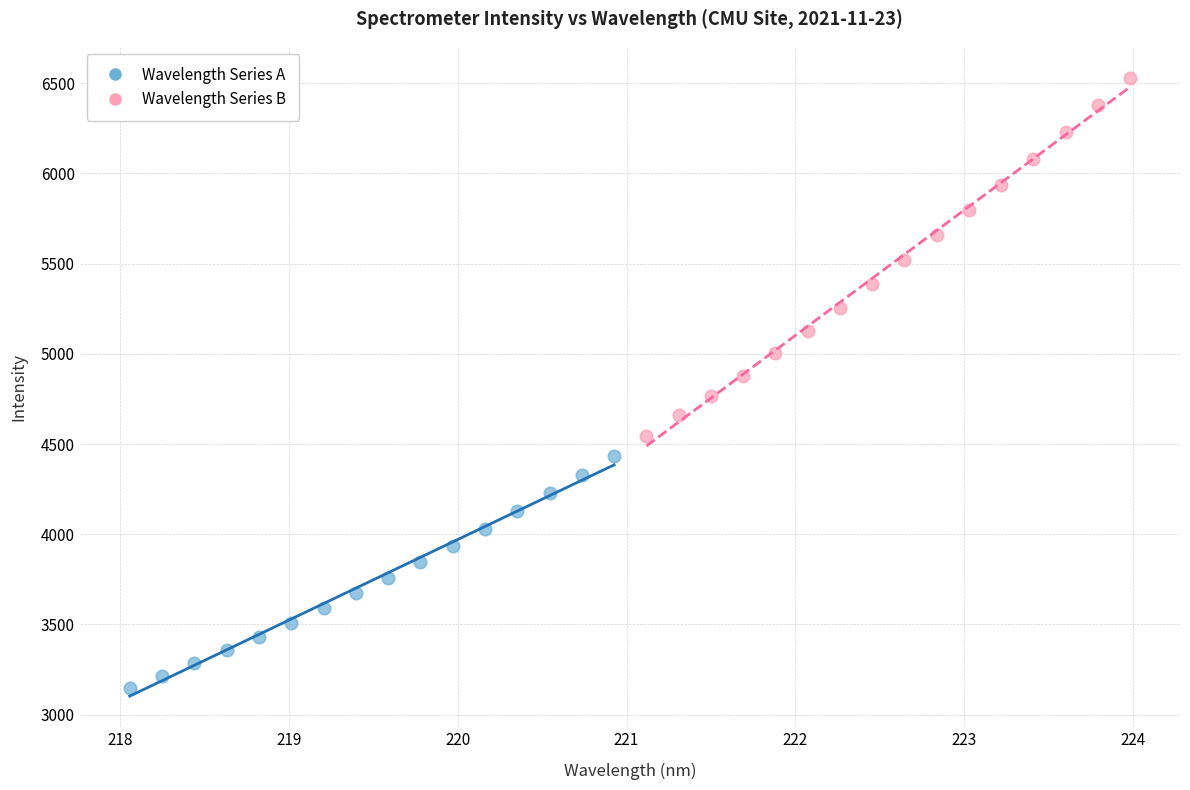

Which series reaches the maximum Y coordinate?

Wavelength Series B